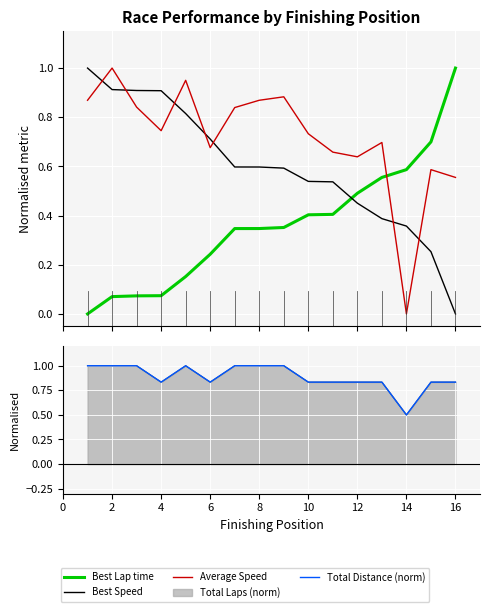

At how many categories does at least one series exceed 0?

16